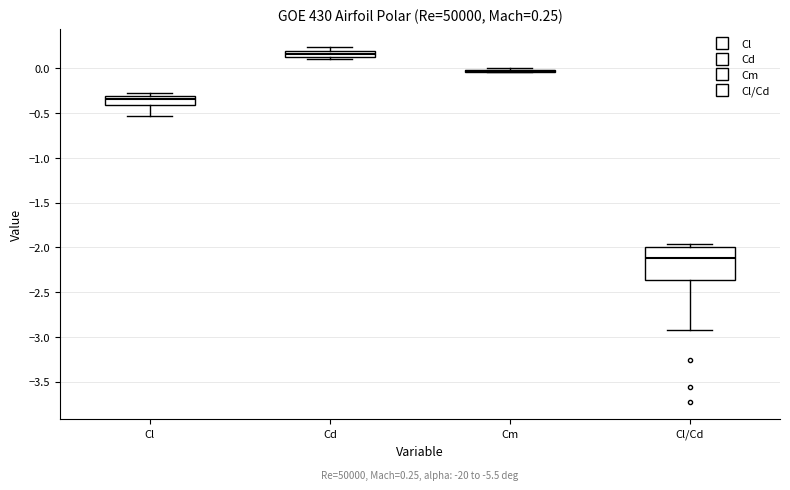

Comparing the boxes themselves (not the whiskers), which one is the tallest?

Cl/Cd